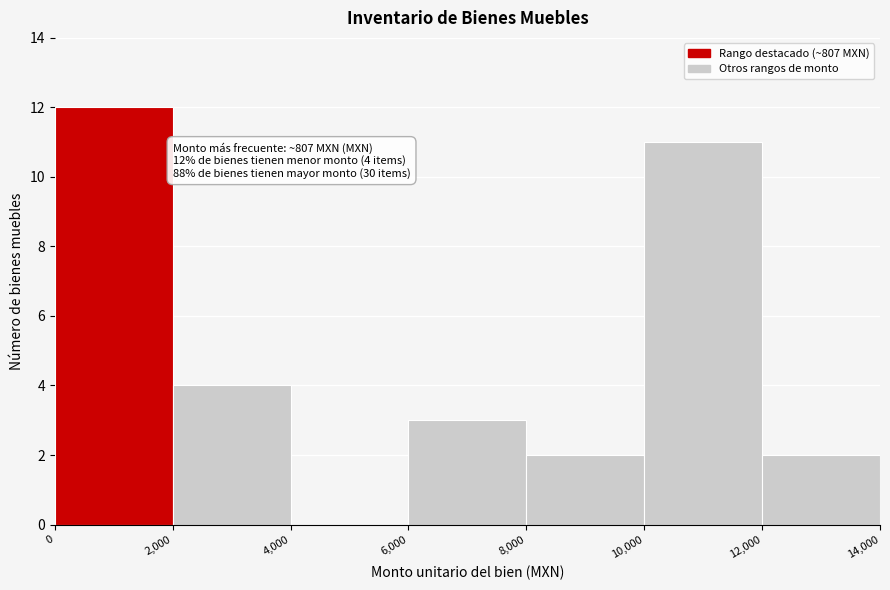

Over which range of the x-axis is the bar tallest?

0 to 2,000